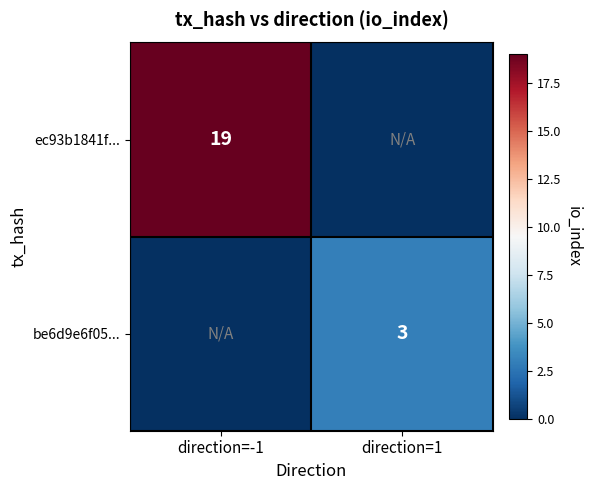

True or false: be6d9e6f05... has a value of 1 at direction=1.

False